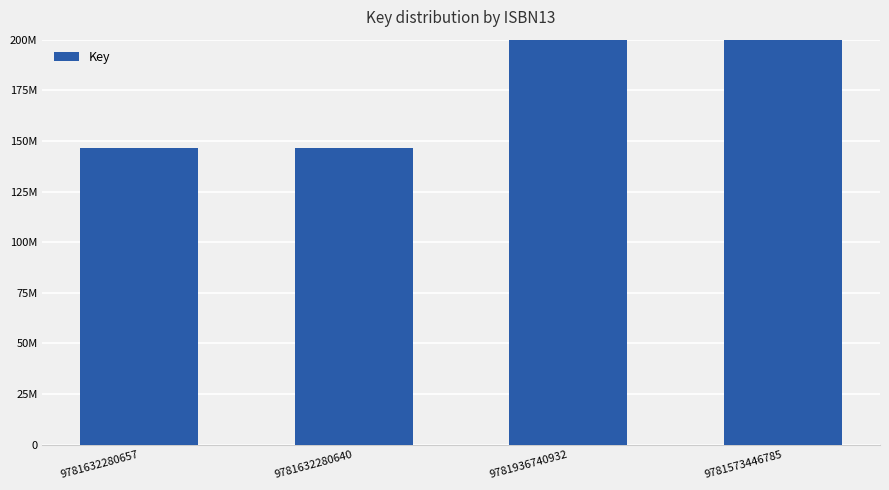

Is it true that the value at 9781936740932 is 3111124684?

False